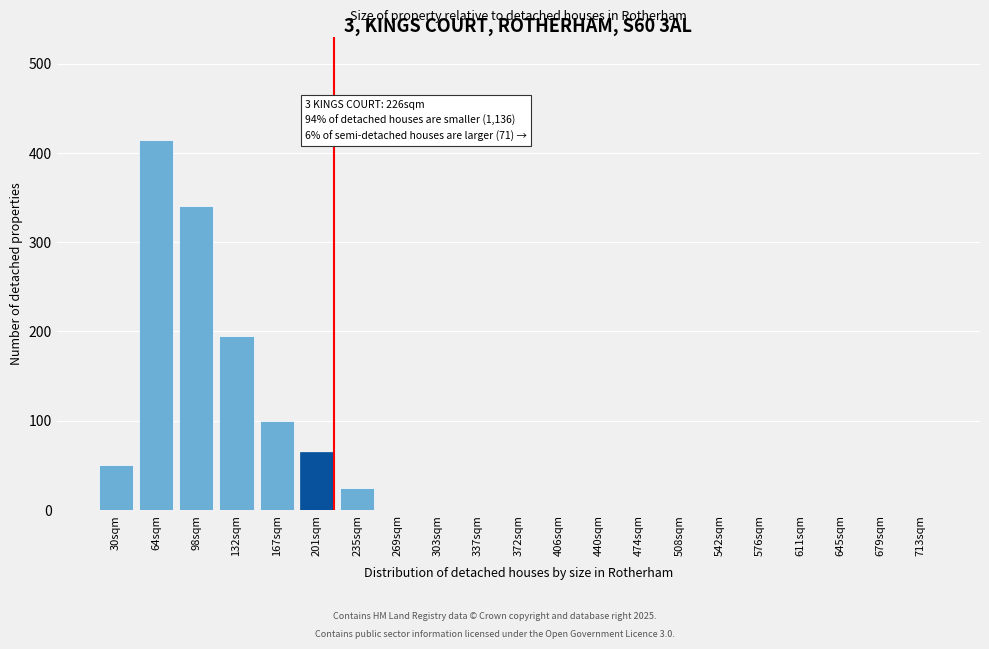

Reading right to left, list all the values displayed in this chart.

713sqm=0	679sqm=0	645sqm=0	611sqm=0	576sqm=0	542sqm=0	508sqm=0	474sqm=0	440sqm=0	406sqm=0	372sqm=0	337sqm=0	303sqm=0	269sqm=0	235sqm=25	201sqm=65	167sqm=100	132sqm=195	98sqm=340	64sqm=415	30sqm=50